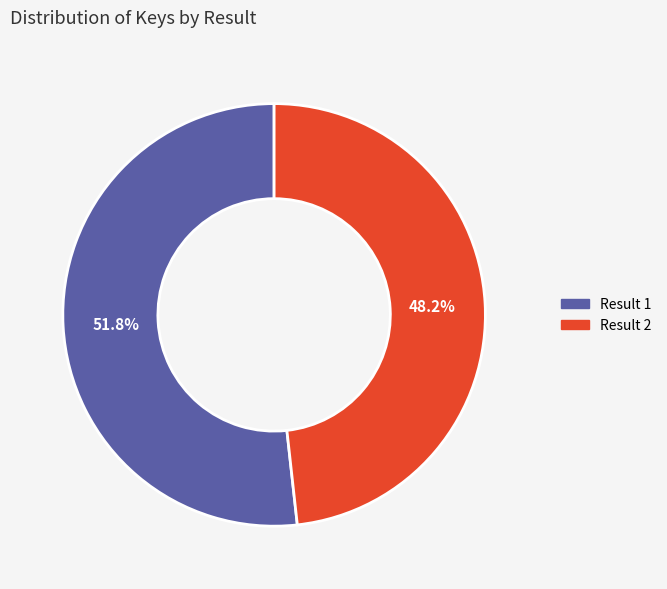

Is there a majority slice in this chart?

Yes